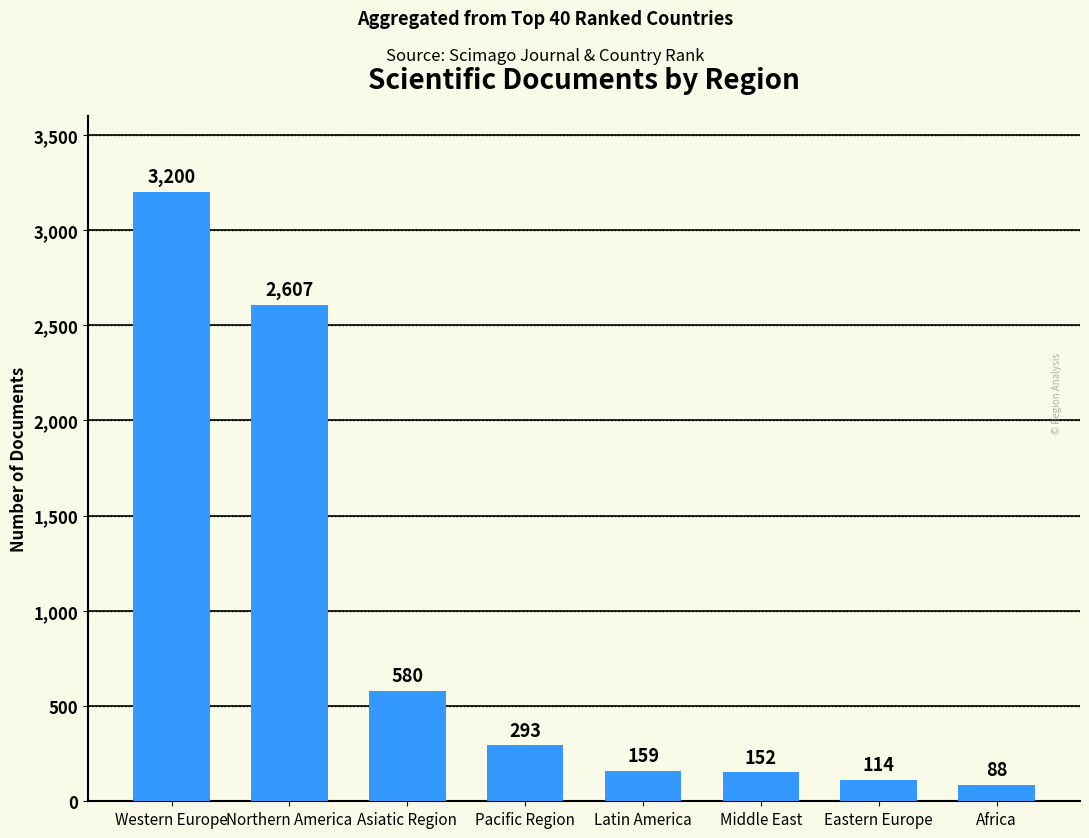

Rank the categories by value from highest to lowest.

Western Europe, Northern America, Asiatic Region, Pacific Region, Latin America, Middle East, Eastern Europe, Africa